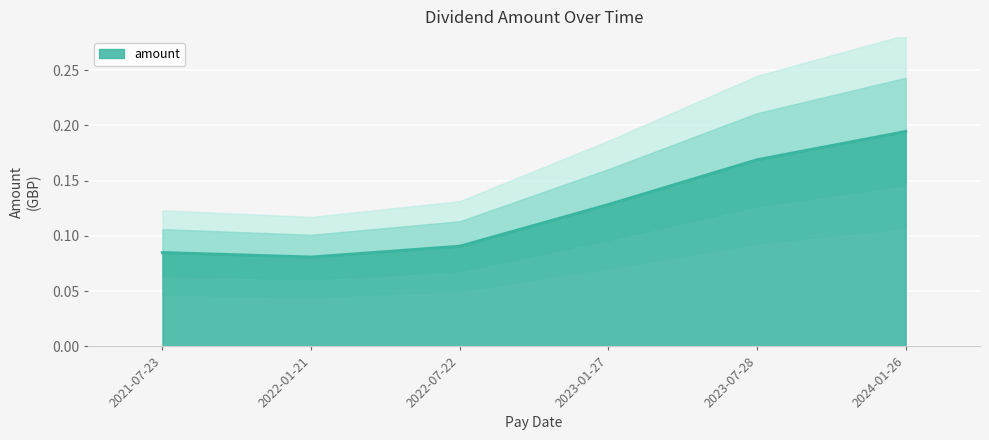

What is the value of the 1st point from the left?

0.1